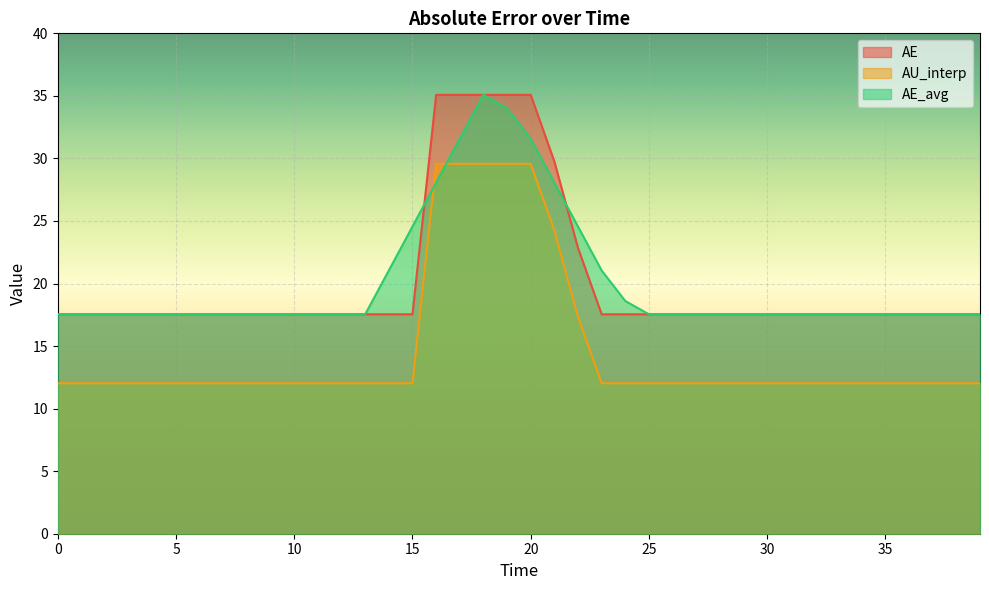

What is the smallest value displayed?

12.0